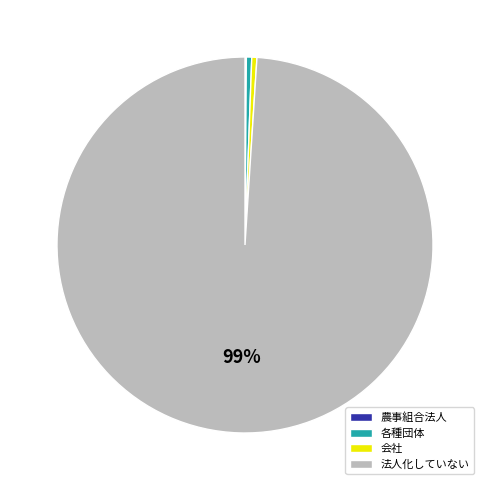

Which slice represents more than half of the pie?

法人化していない